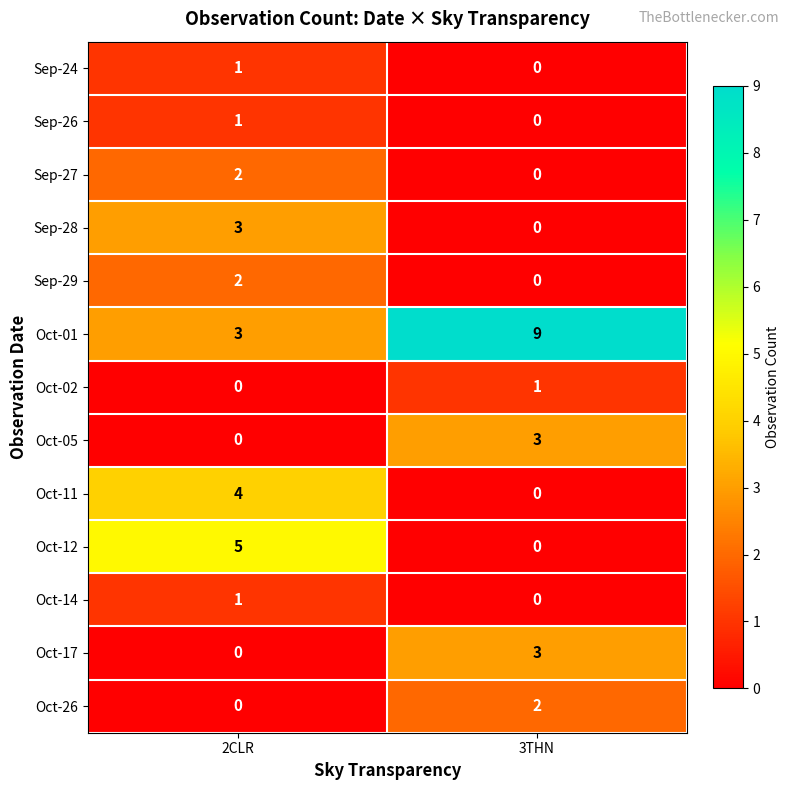

Reading left to right, extract all data points from this chart.

Sep-24: 1	0
Sep-26: 1	0
Sep-27: 2	0
Sep-28: 3	0
Sep-29: 2	0
Oct-01: 3	9
Oct-02: 0	1
Oct-05: 0	3
Oct-11: 4	0
Oct-12: 5	0
Oct-14: 1	0
Oct-17: 0	3
Oct-26: 0	2